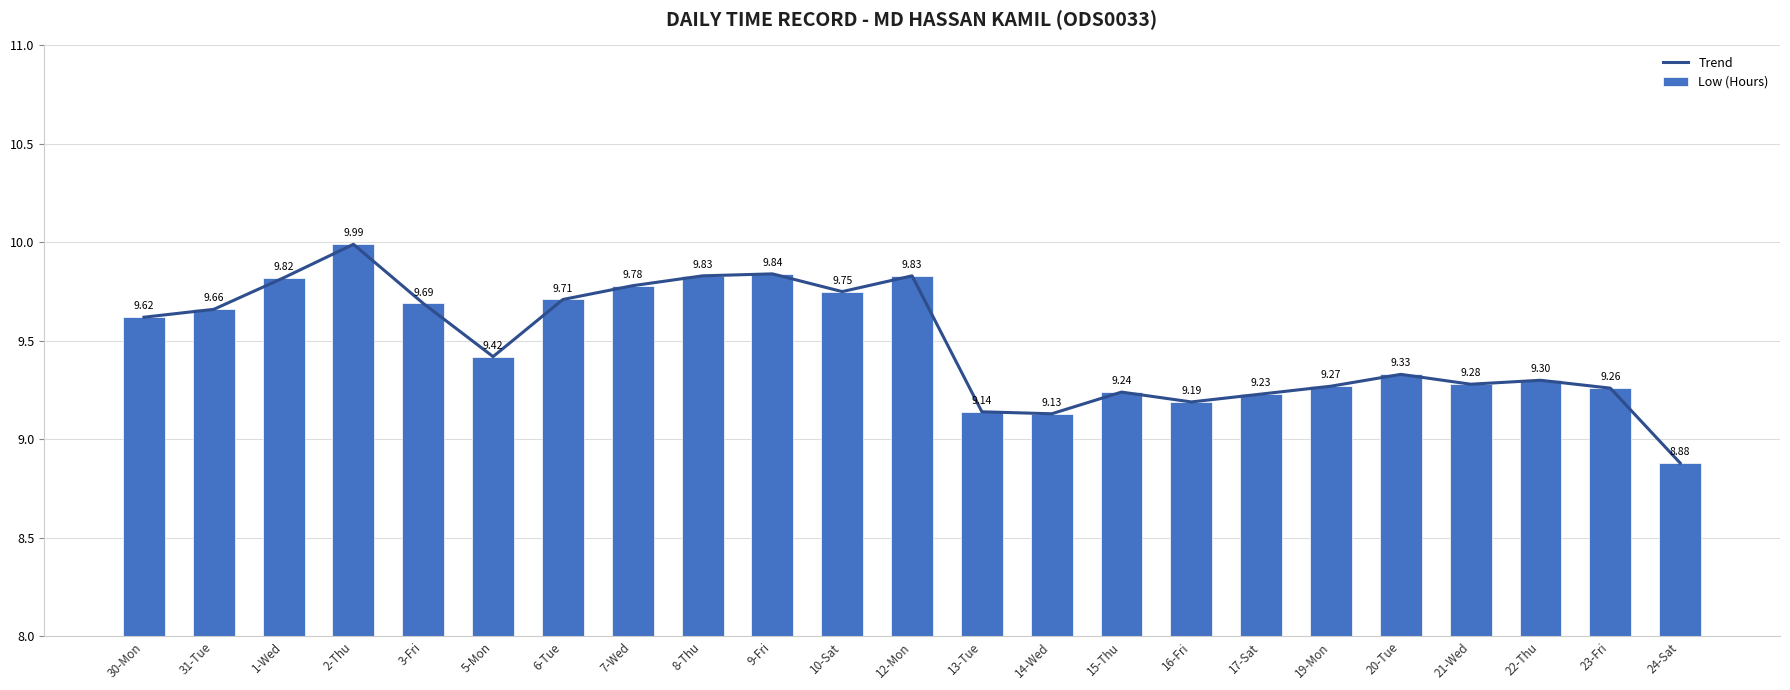

What are all the series names shown in the legend?

Trend, Low (Hours)